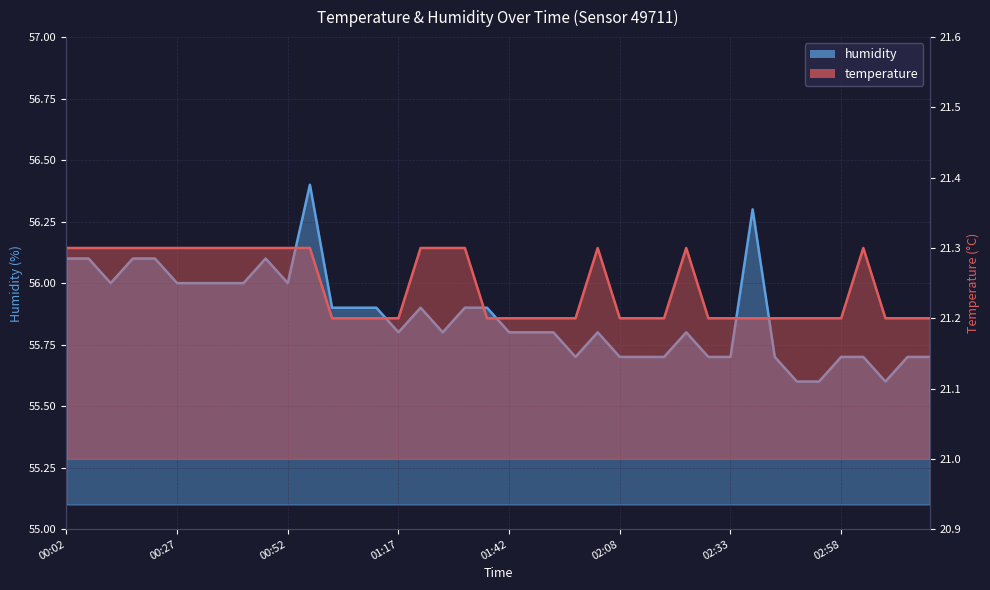

True or false: humidity has more than 1 points higher than both neighbors.

True